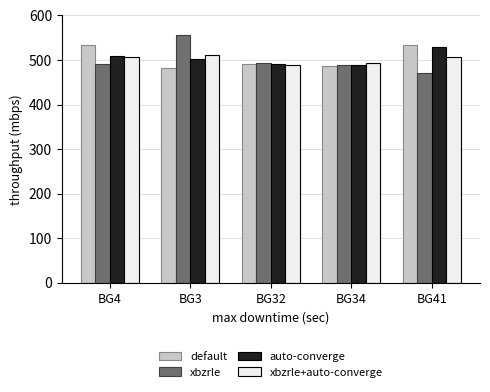

At which category does the chart reach its peak across all series?

BG3